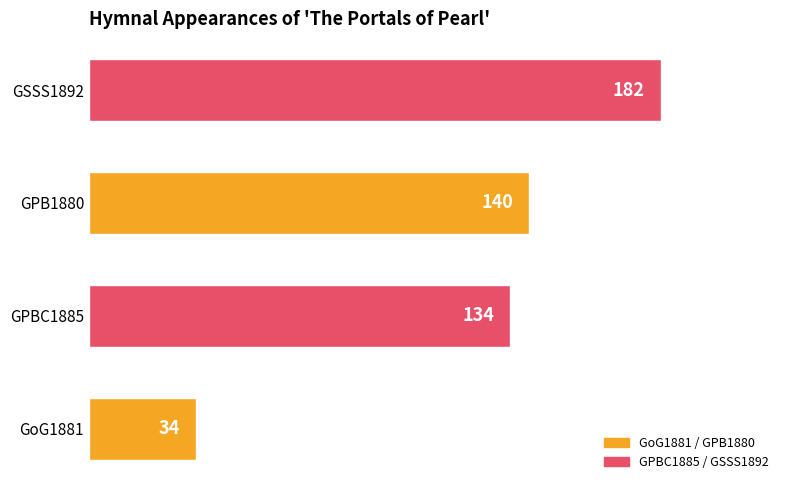

At which category does the chart reach its peak across all series?

GSSS1892